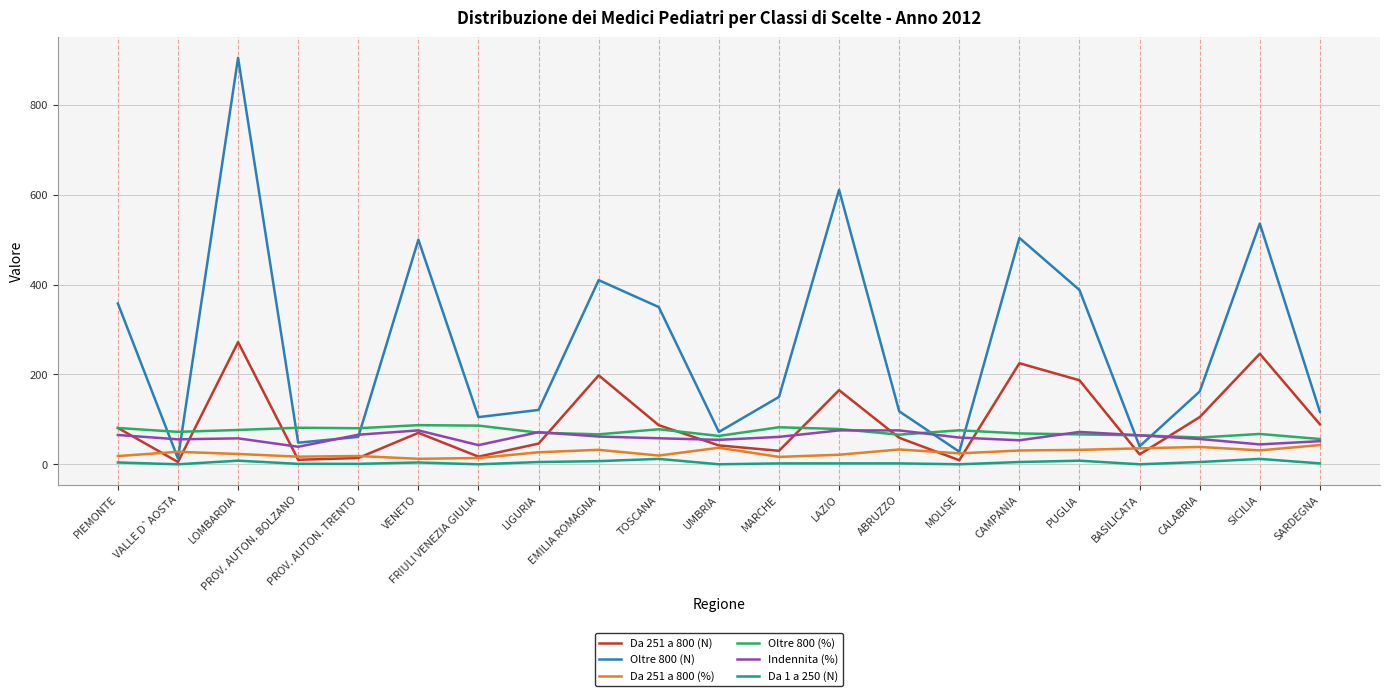

Count the number of data series in this chart.

6